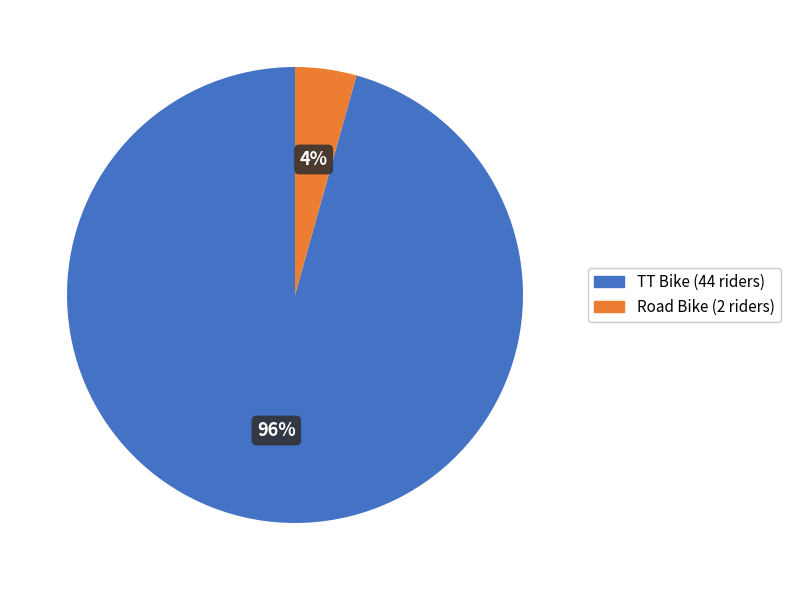

To the nearest percent, what is the combined percentage of TT Bike and Road Bike?

100%